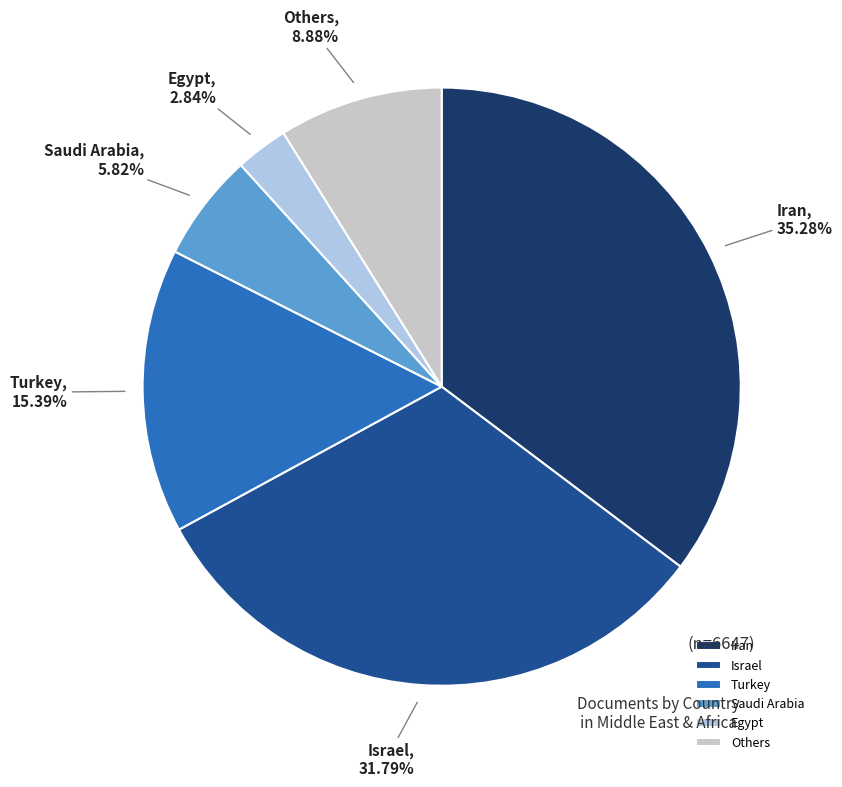

How many segments does this pie chart have?

6